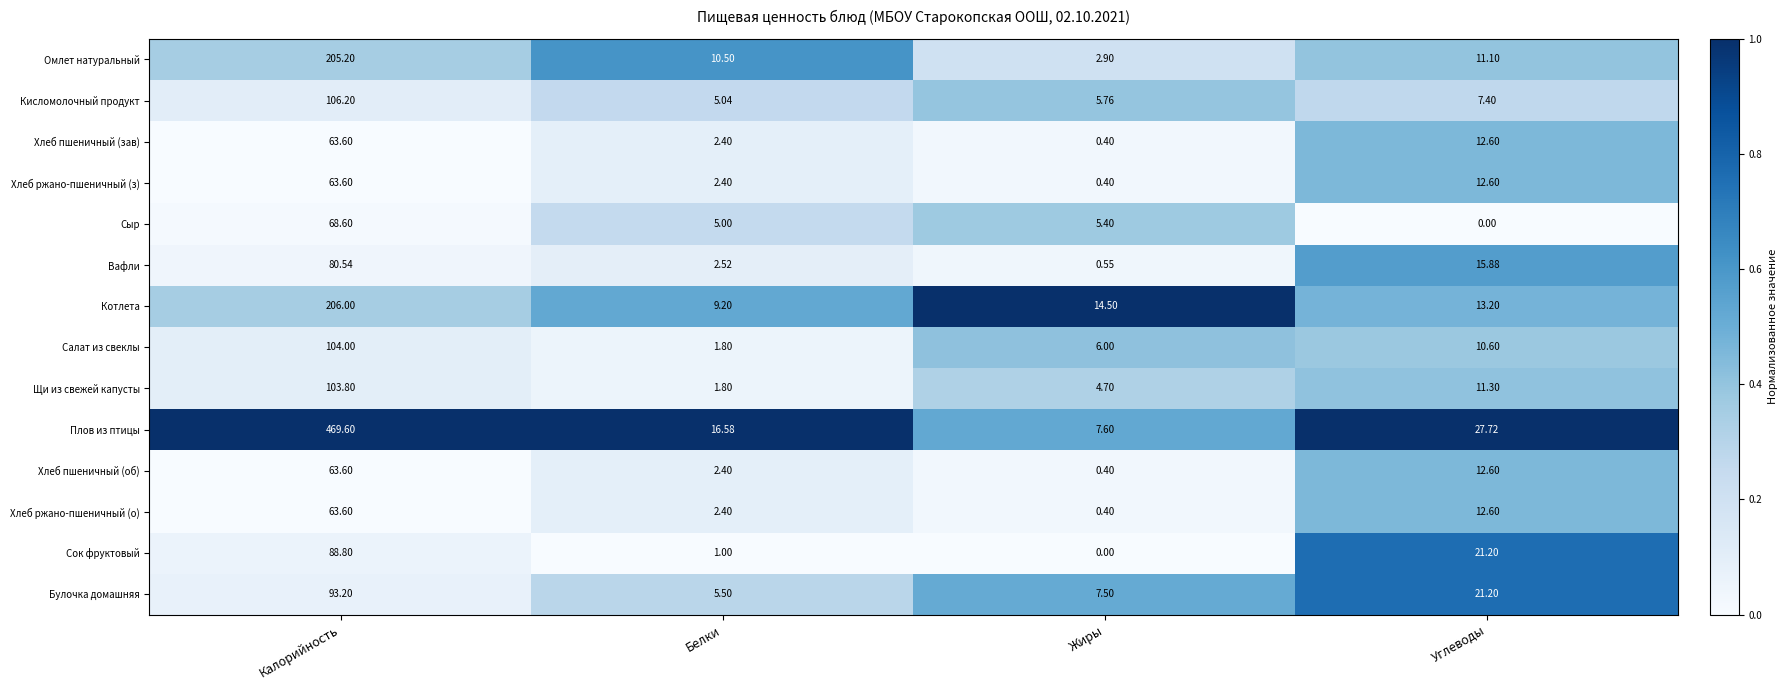

Which category has the highest value in the Хлеб пшеничный (об) series?

Калорийность